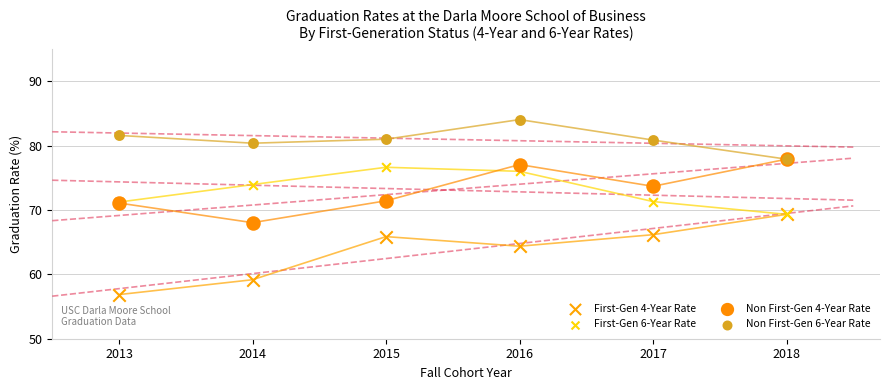

Which series reaches the minimum Y coordinate?

First-Gen 4-Year Rate